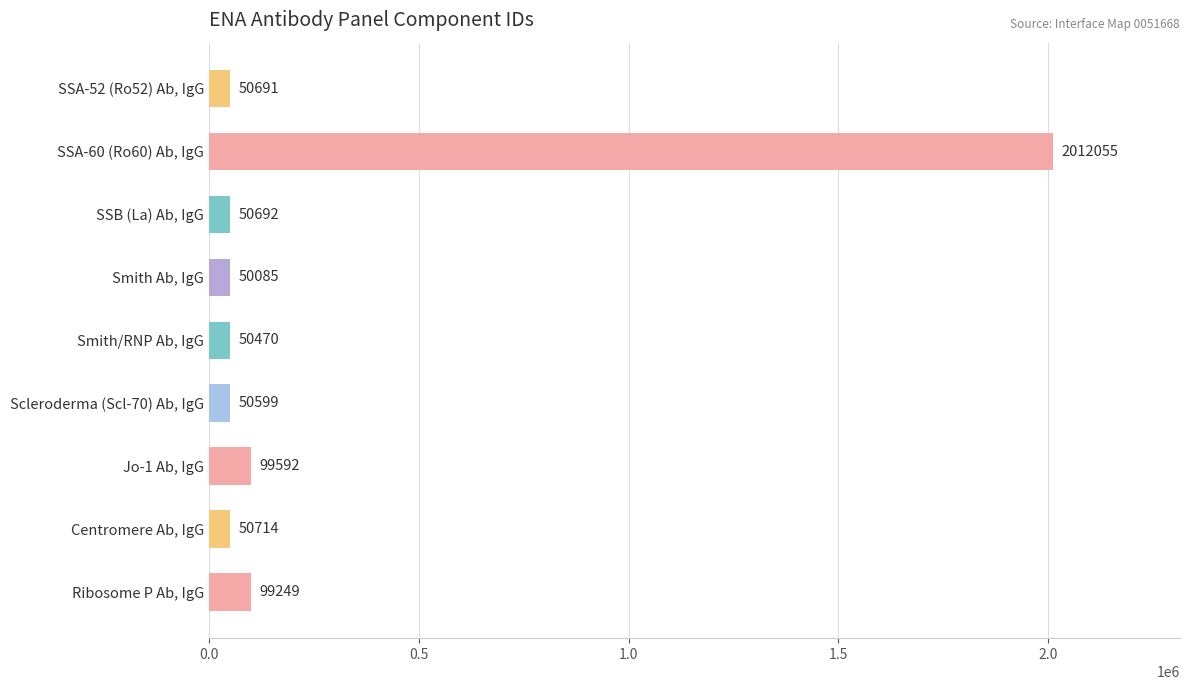

What is the change in value from SSA-60 (Ro60) Ab, IgG to Smith/RNP Ab, IgG?

-1961585